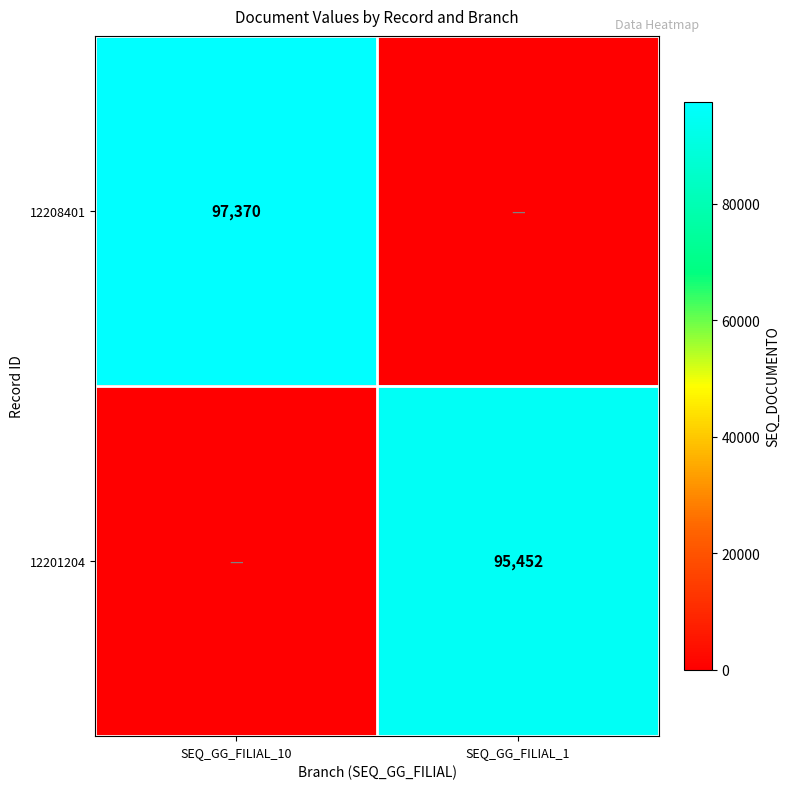

What is the total value across all series at SEQ_GG_FILIAL_10?

97370